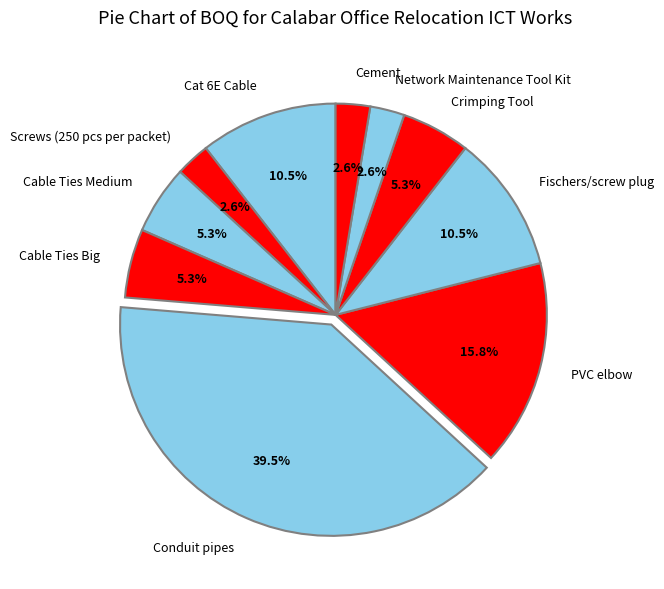

Is there any slice that represents more than half of the pie?

No